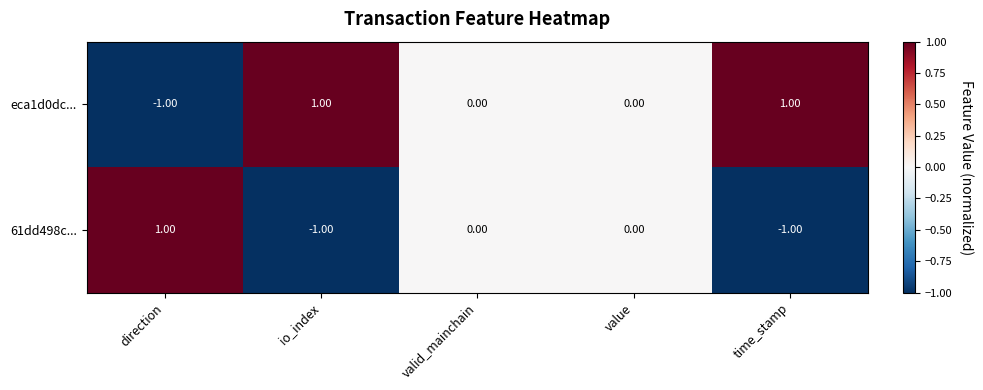

List the series in order of their overall mean, lowest first.

61dd498c..., eca1d0dc...